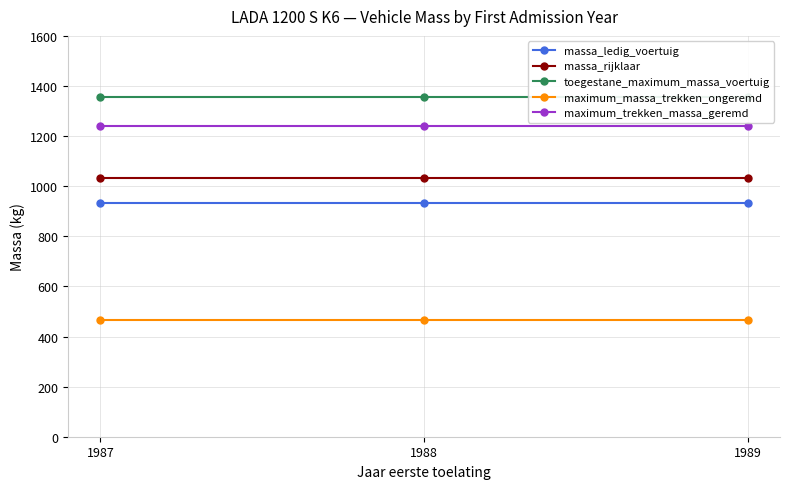

List the labels in order of maximum_massa_trekken_ongeremd value, largest first.

1987, 1988, 1989